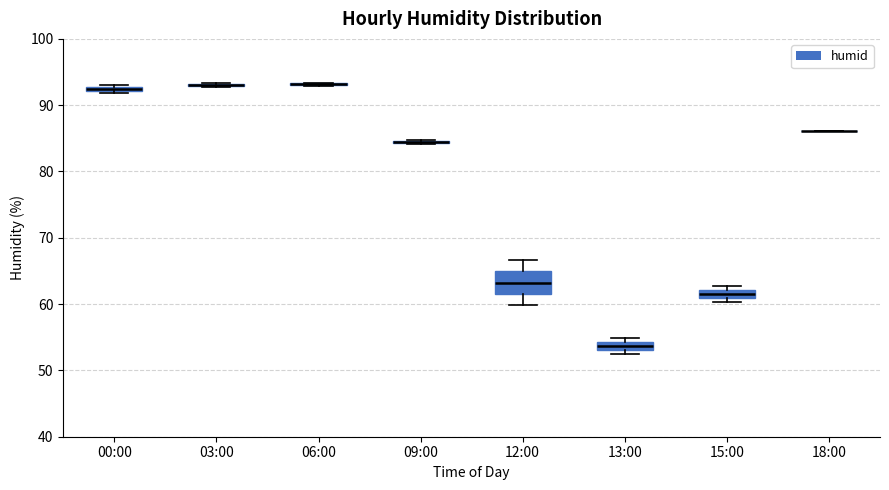

Comparing the boxes themselves (not the whiskers), which one is the tallest?

12:00